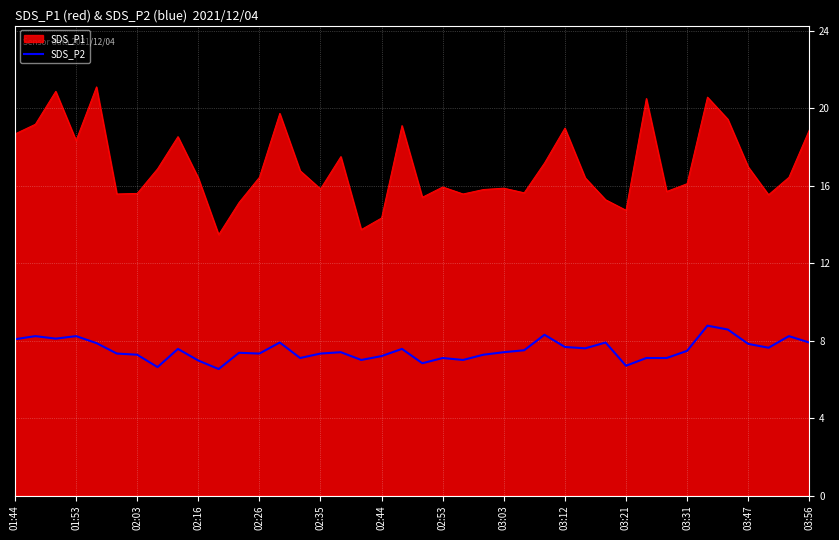

What is the difference between the maximum and minimum values in the SDS_P2 series?

2.2